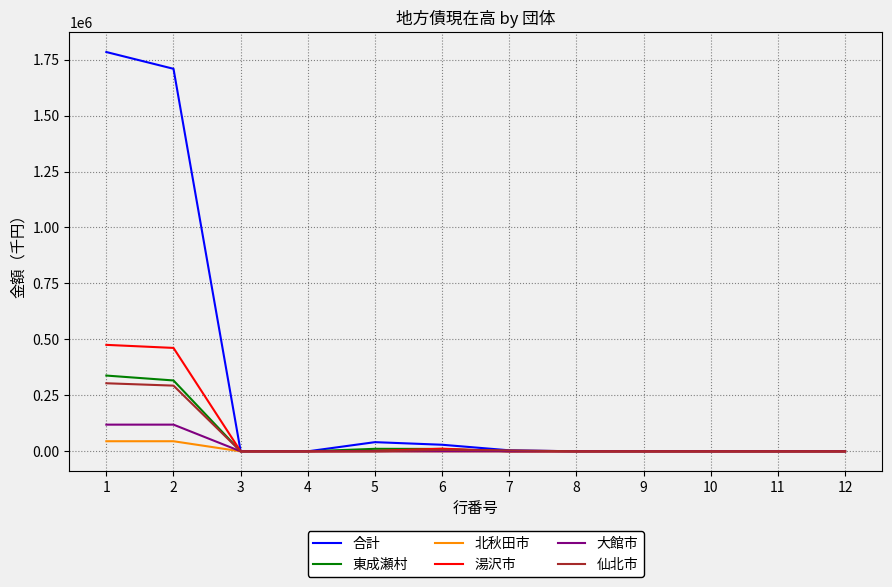

Rank the series by their maximum value, from highest to lowest.

合計, 湯沢市, 東成瀬村, 仙北市, 大館市, 北秋田市